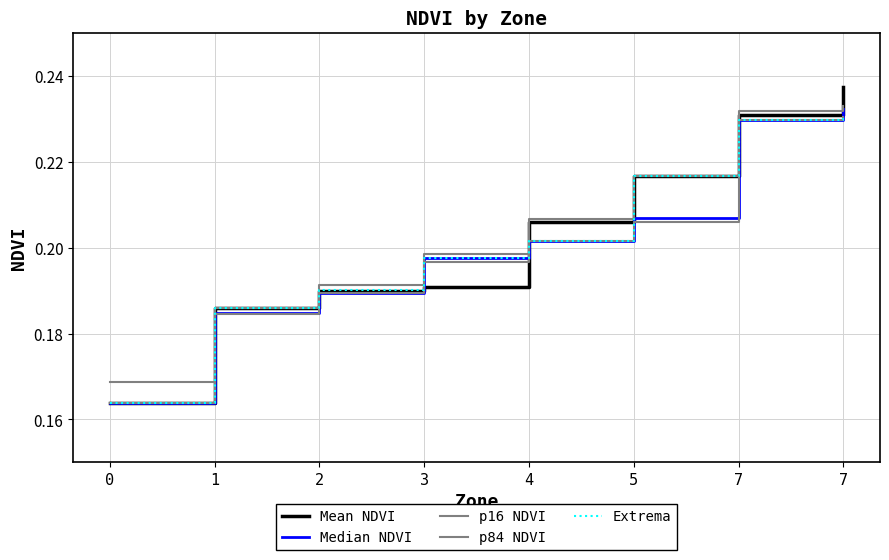

At 7, list the series in order from smallest to largest.

Median NDVI, p16 NDVI, Extrema, Mean NDVI, p84 NDVI